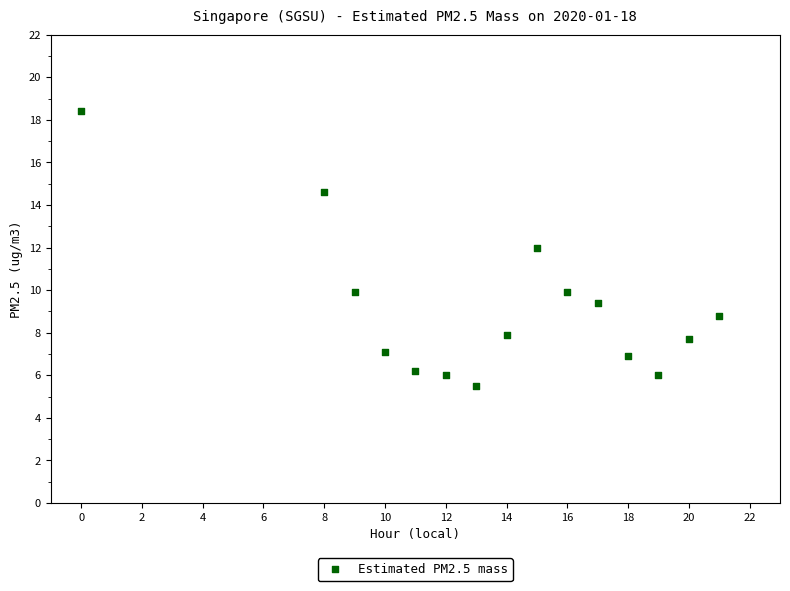

What is the range of Y values (max minus min)?

12.9